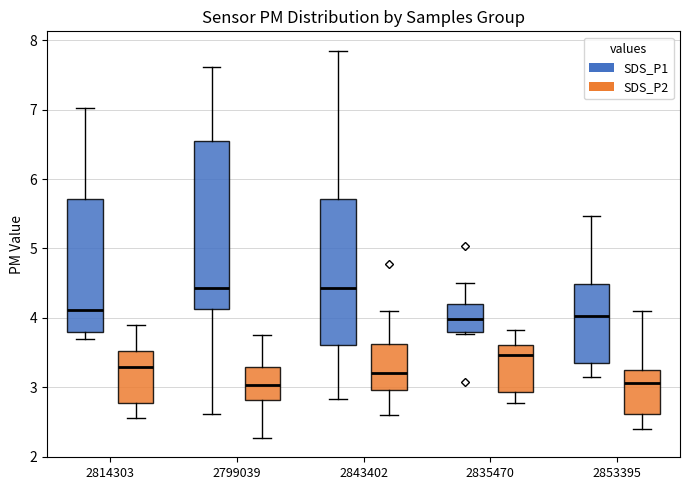

Comparing the boxes themselves (not the whiskers), which one is the tallest?

2799039 (SDS_P1)